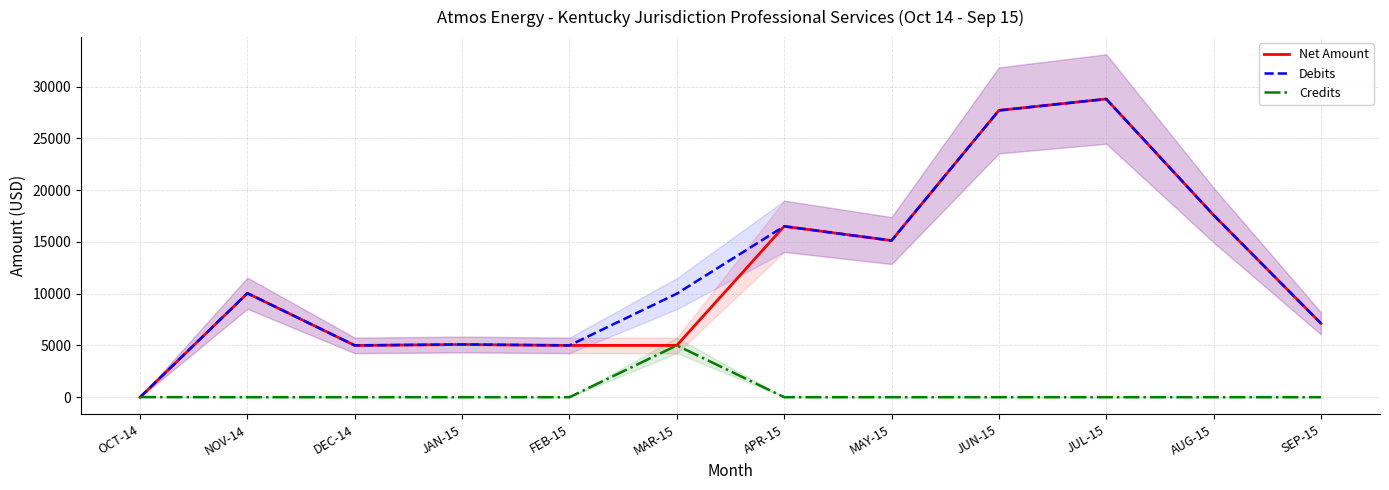

At which category is the sum across all series the highest?

JUL-15